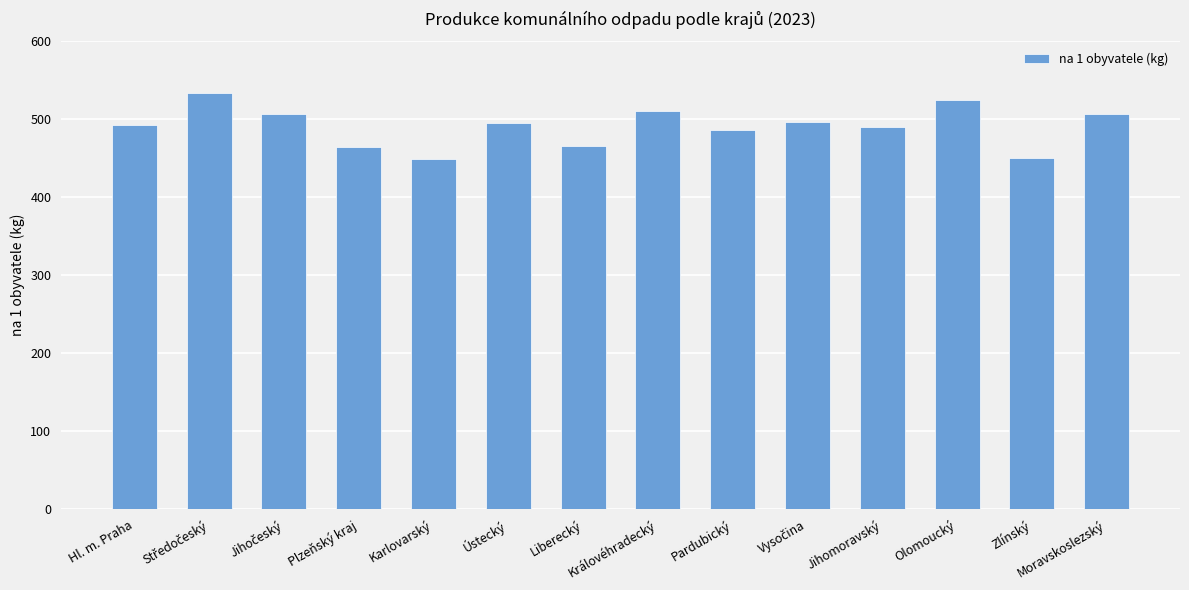

What is the change in value from Liberecký to Zlínský?

-16.0